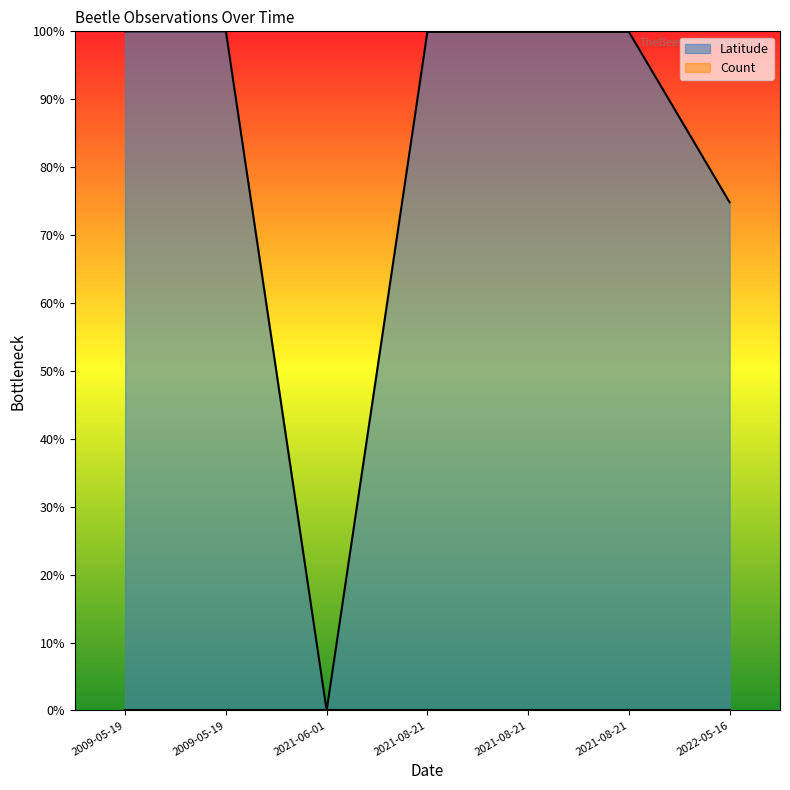

Between 2021-08-21 and 2022-05-16, which is larger?

2021-08-21